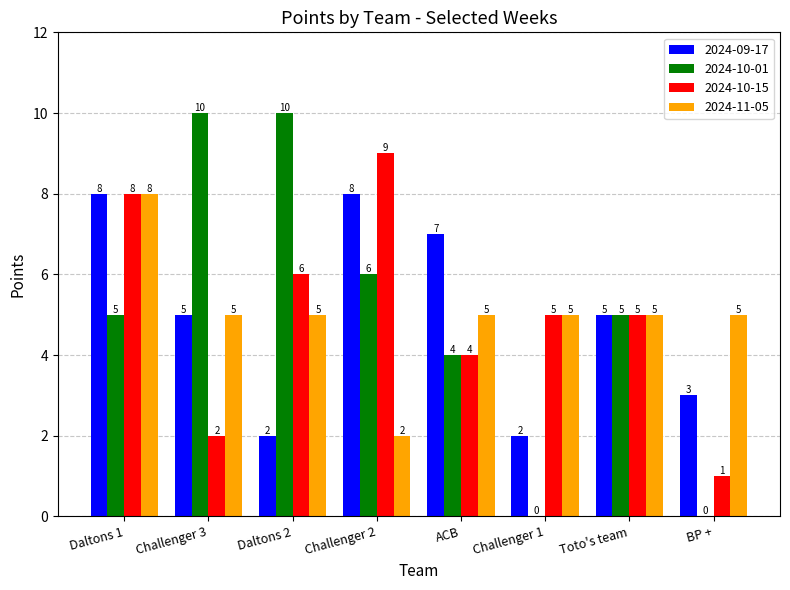

At which label does 2024-11-05 reach its peak?

Daltons 1